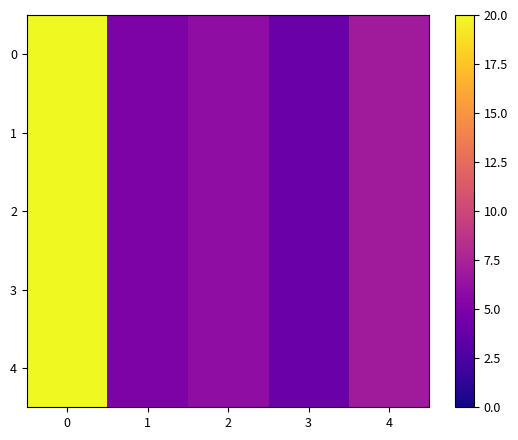

Reading left to right, transcribe all the data shown in this chart.

0: 0=20	1=5	2=6	3=4	4=7
1: 0=20	1=5	2=6	3=4	4=7
2: 0=20	1=5	2=6	3=4	4=7
3: 0=20	1=5	2=6	3=4	4=7
4: 0=20	1=5	2=6	3=4	4=7